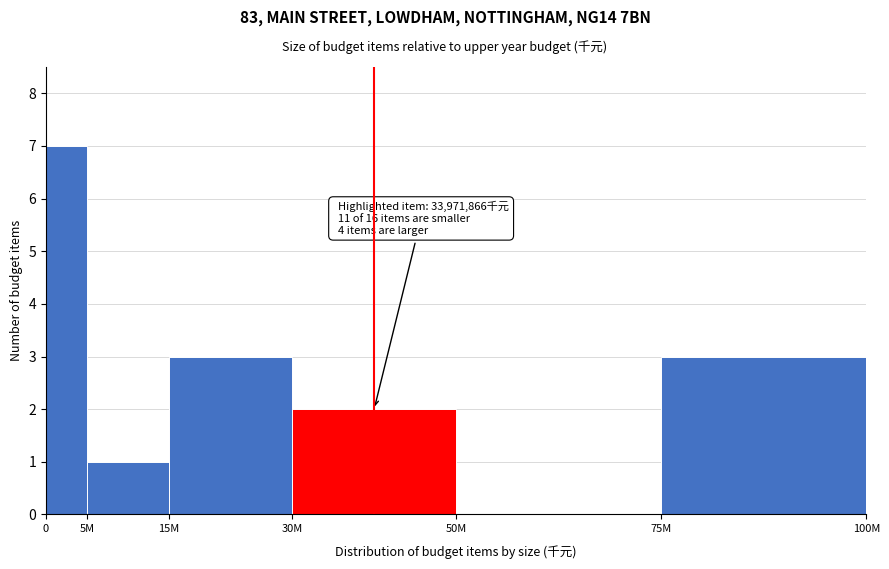

True or false: the data shows 1 at 5M.

True